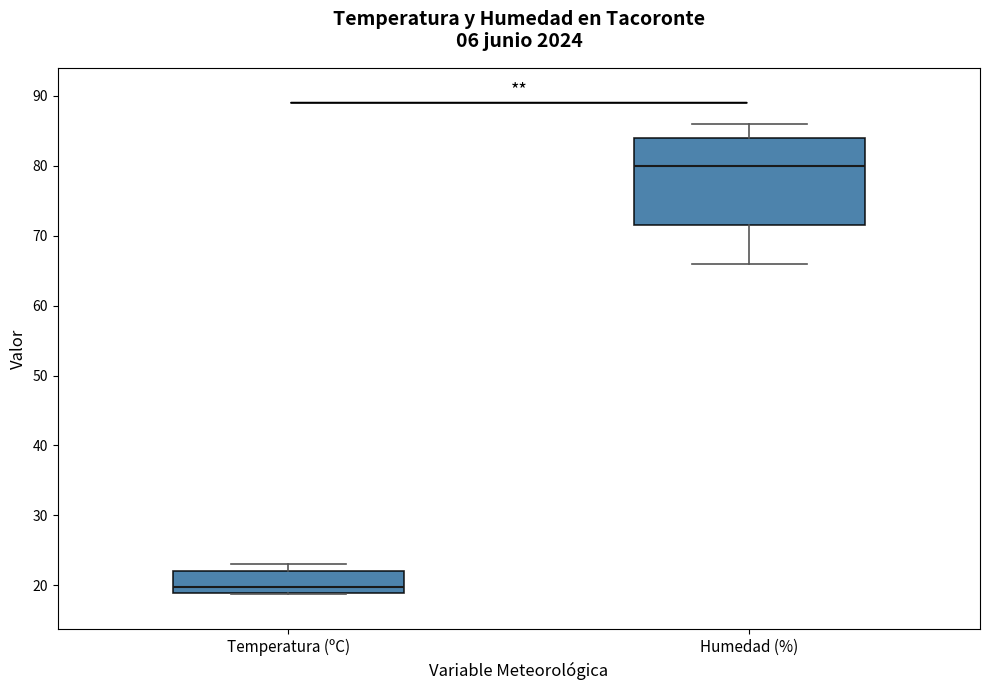

Which box is the tallest, from its lower edge to its upper edge?

Humedad (%)